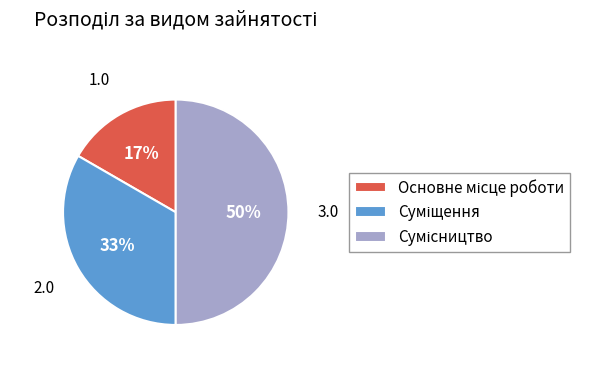

To the nearest percent, what is the difference between the largest and smallest slice percentages?

33%